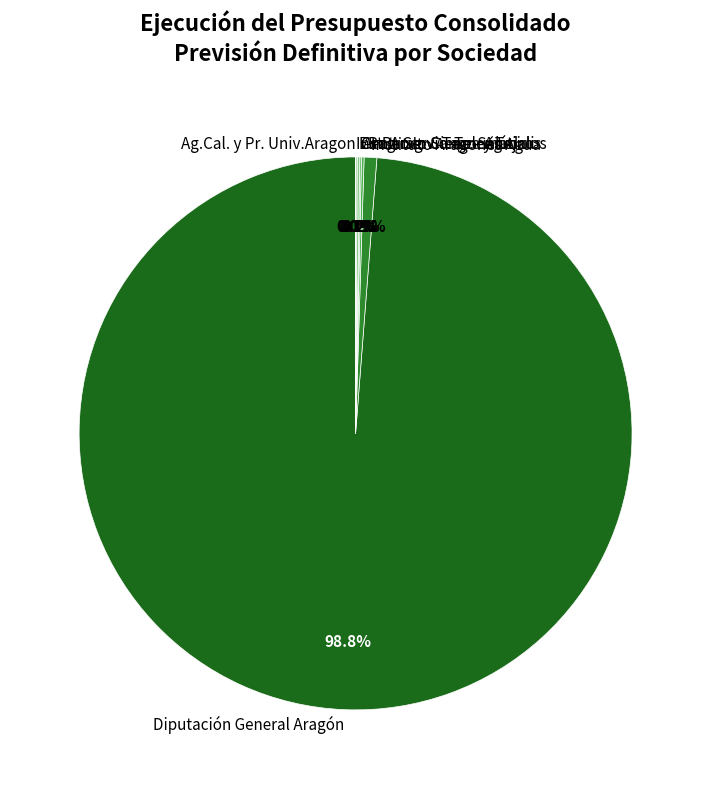

How many segments does this pie chart have?

7